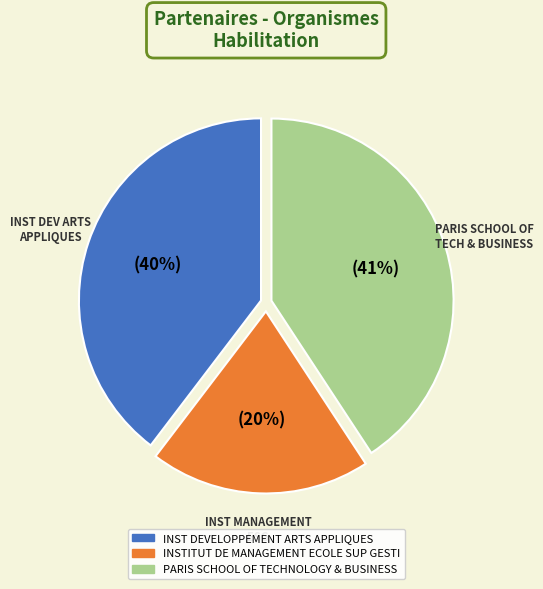

To the nearest percent, what is the difference between the INST DEVELOPPEMENT ARTS APPLIQUES and PARIS SCHOOL OF TECHNOLOGY & BUSINESS slice percentages?

1%